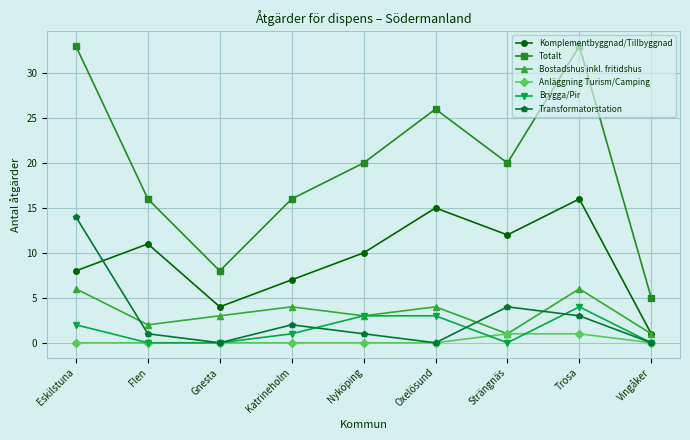

The Transformatorstation series shows -5 at Oxelösund. True or false?

False